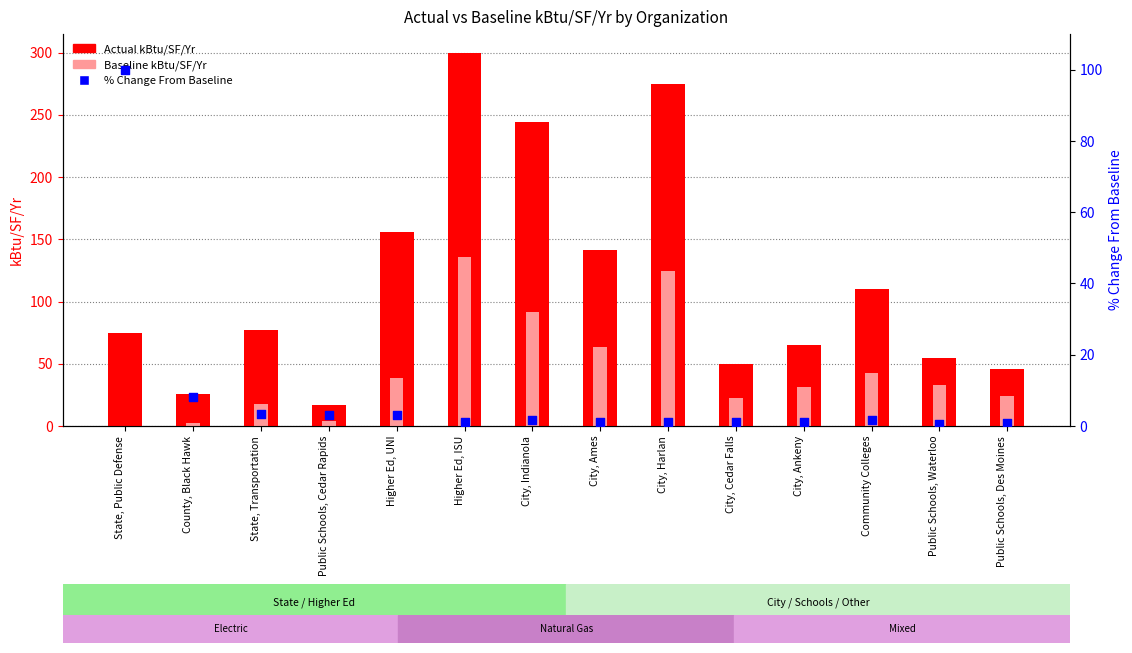

What are all the series names shown in the legend?

Actual kBtu/SF/Yr, Baseline kBtu/SF/Yr, % Change From Baseline